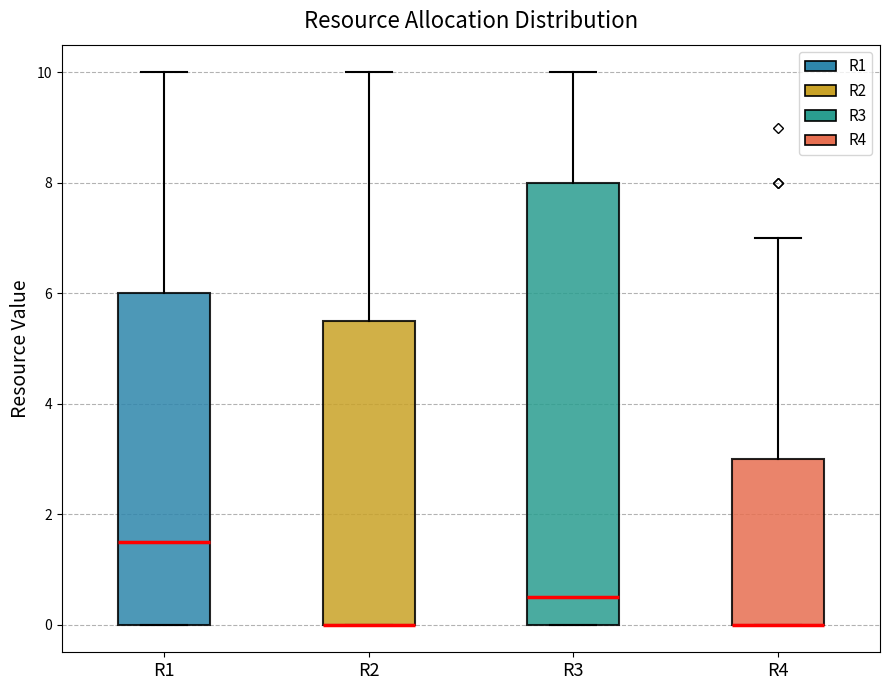

Comparing the boxes themselves (not the whiskers), which one is the tallest?

R3